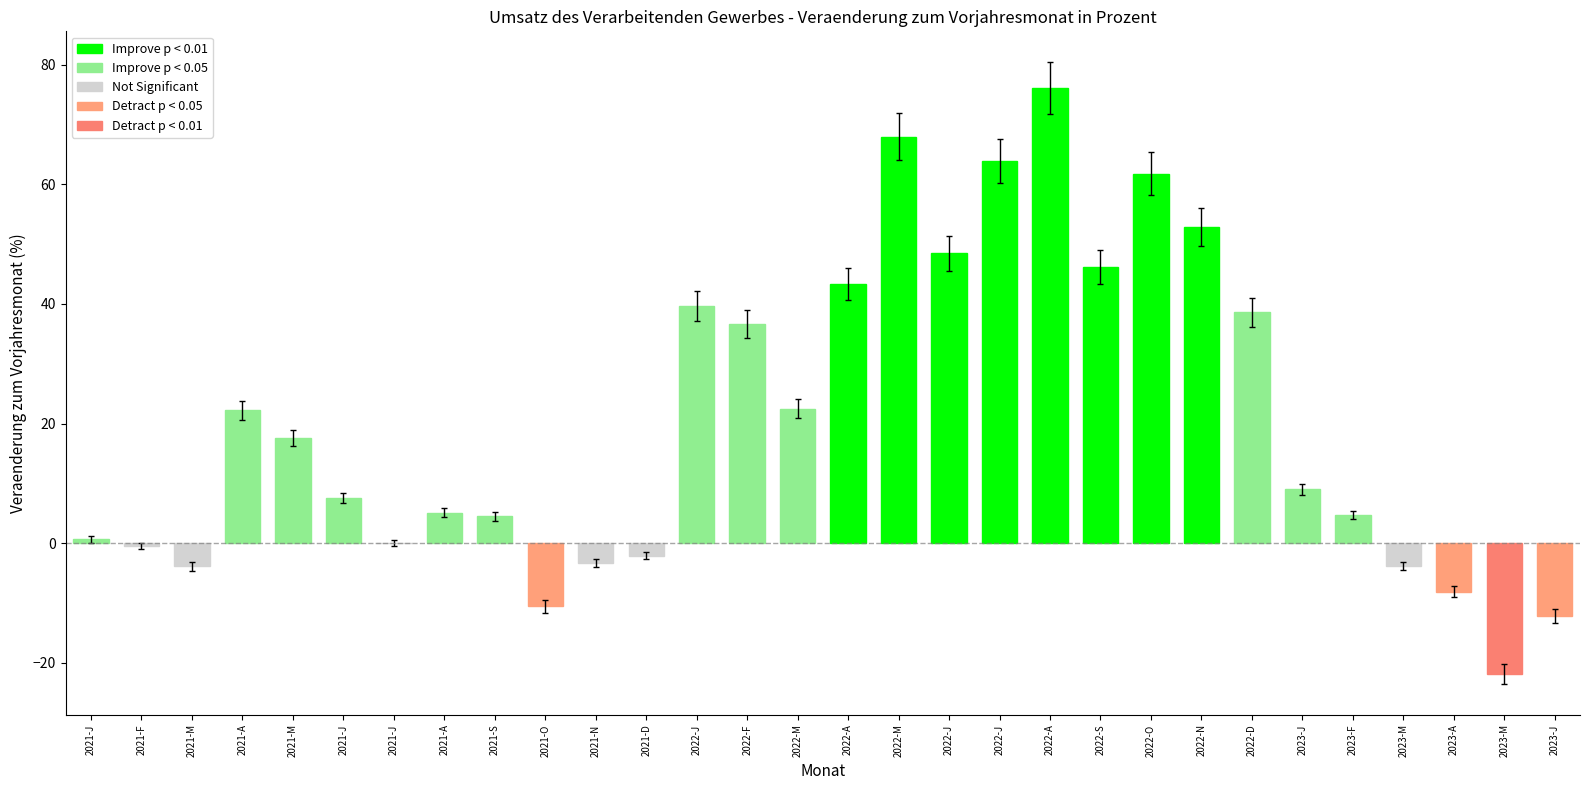

Are the bars grouped side by side (vs. stacked)?

No